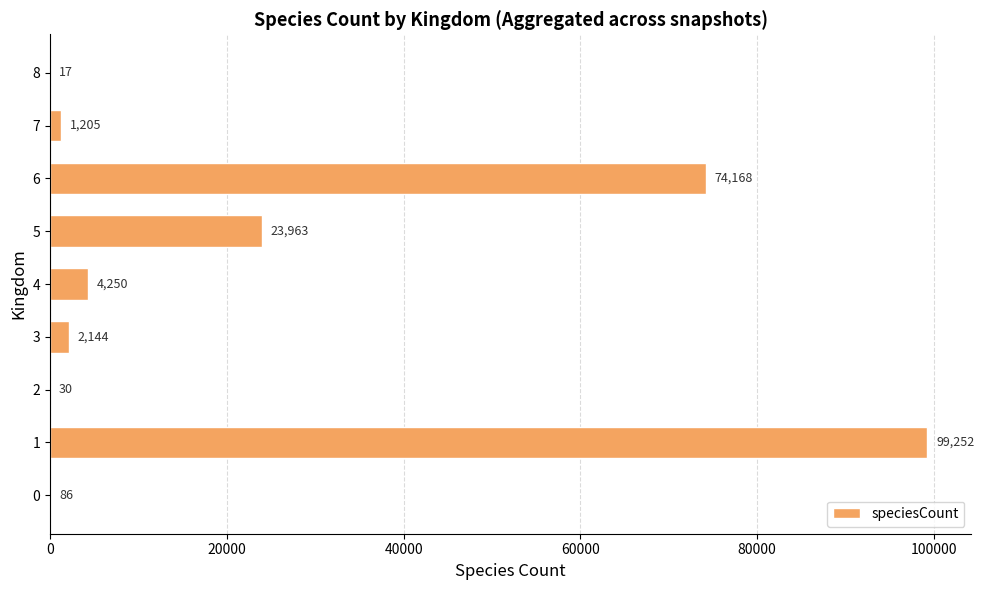

What is the approximate value at 2, to the nearest 10?

30